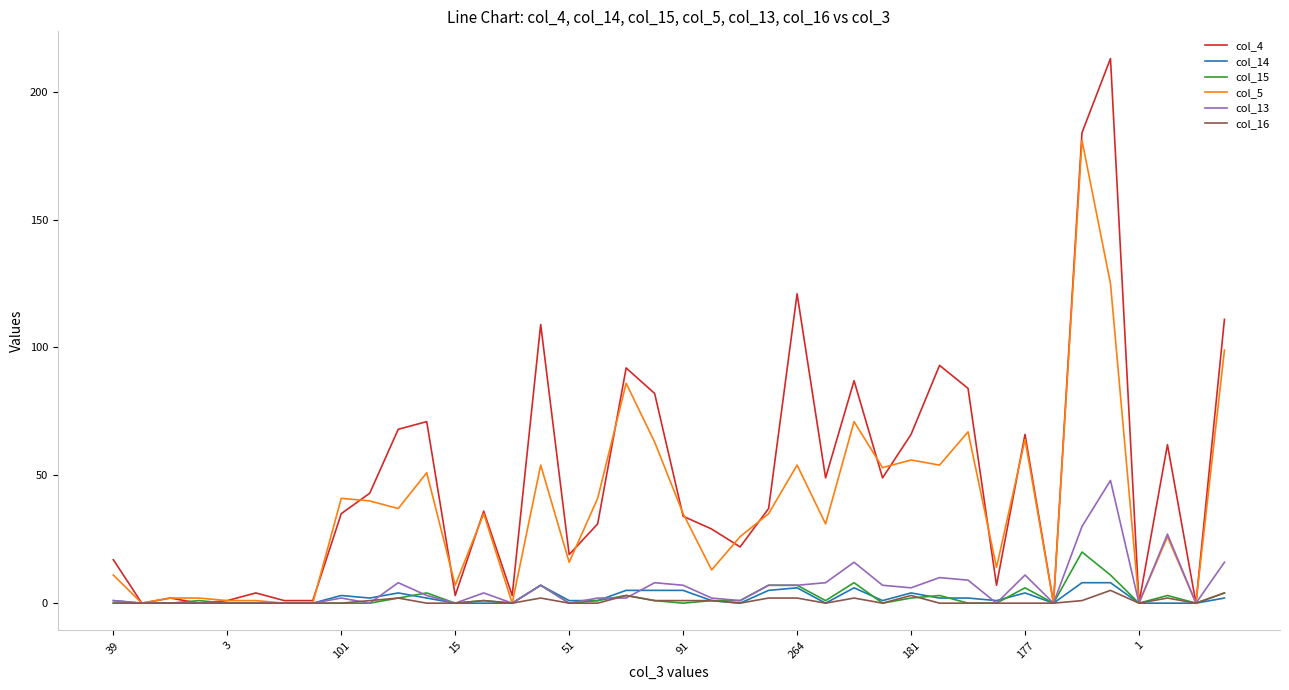

What is the greatest value displayed?

213